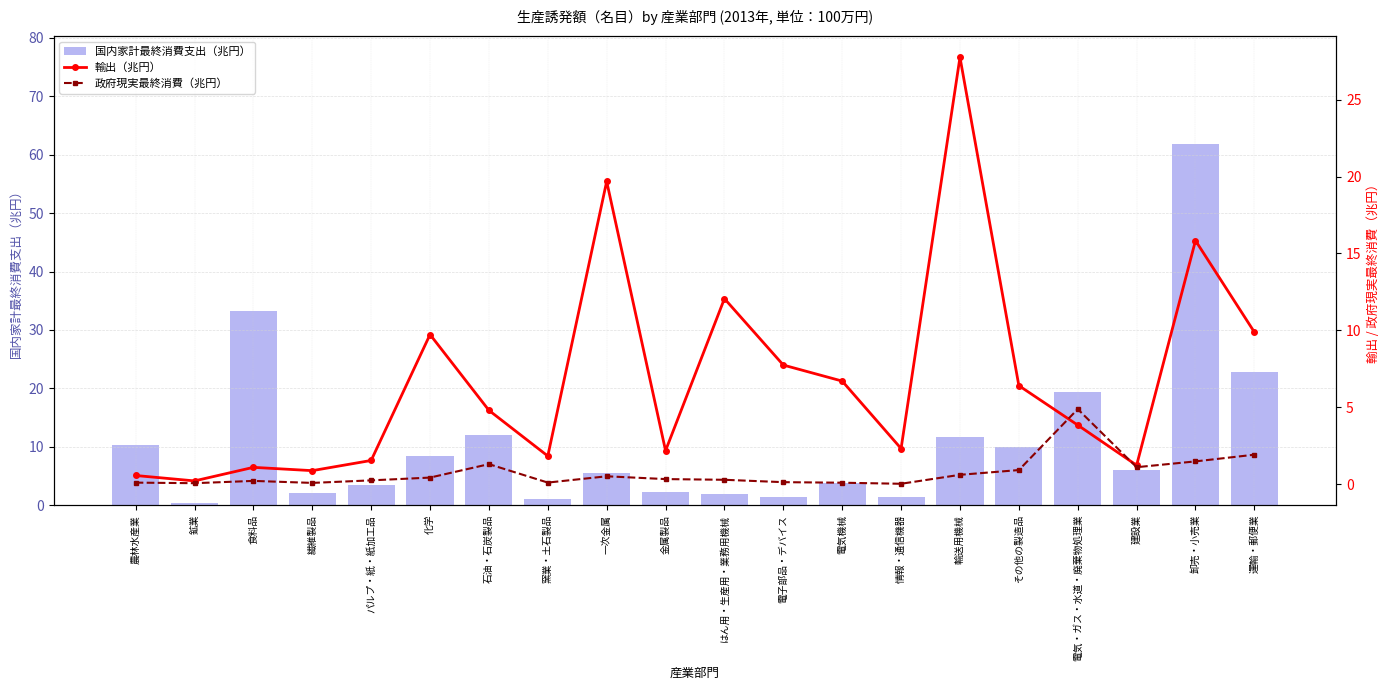

What position from the right is 食料品?

18